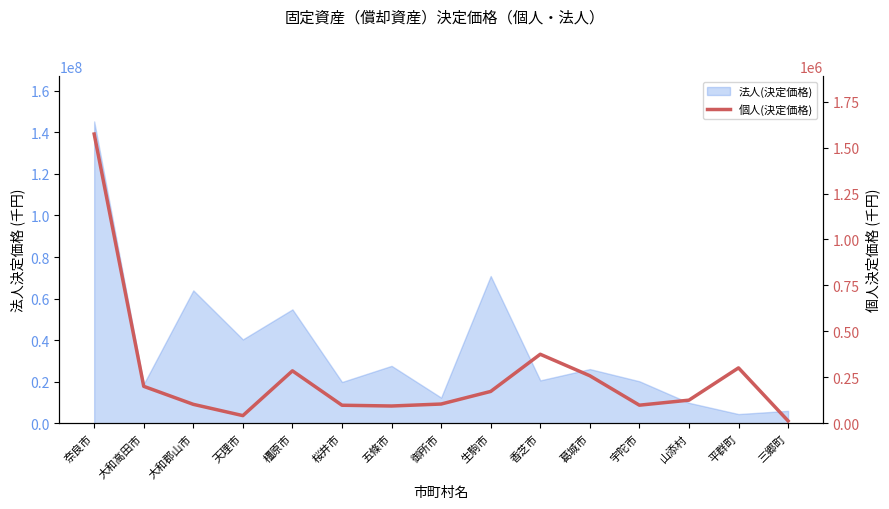

Which category has the highest value across all series?

奈良市